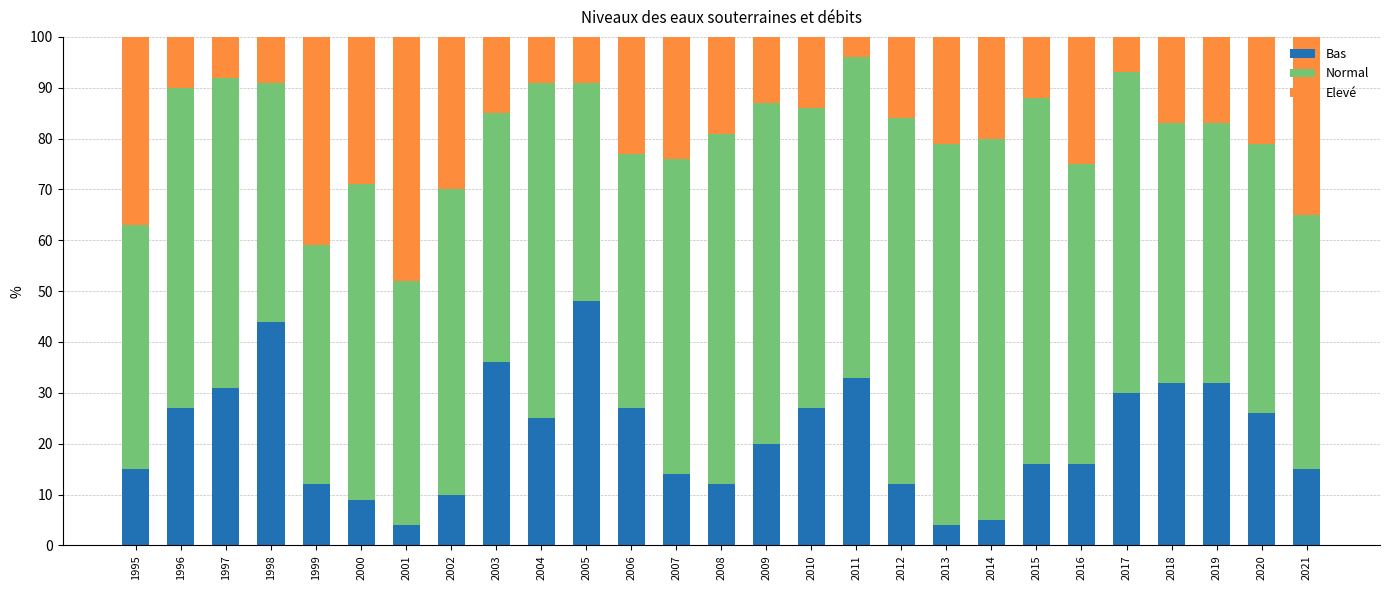

What is the total value across all series at 2020?

100